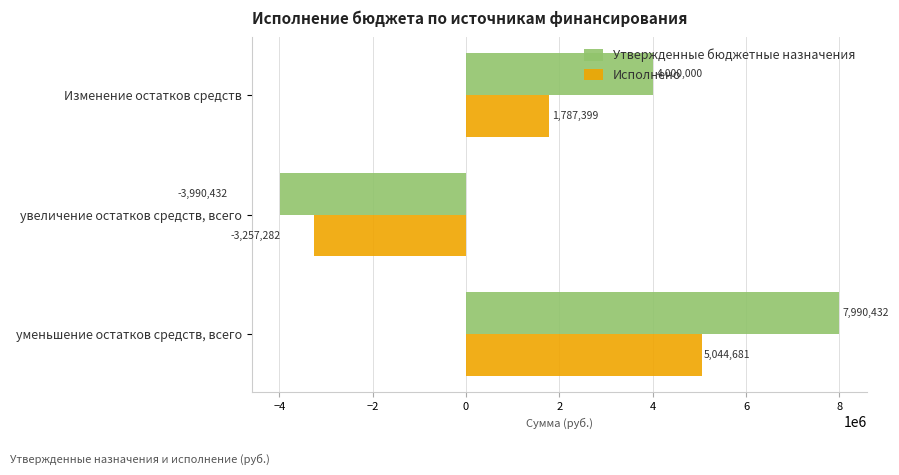

How many positive values does the Утвержденные бюджетные назначения series have?

2